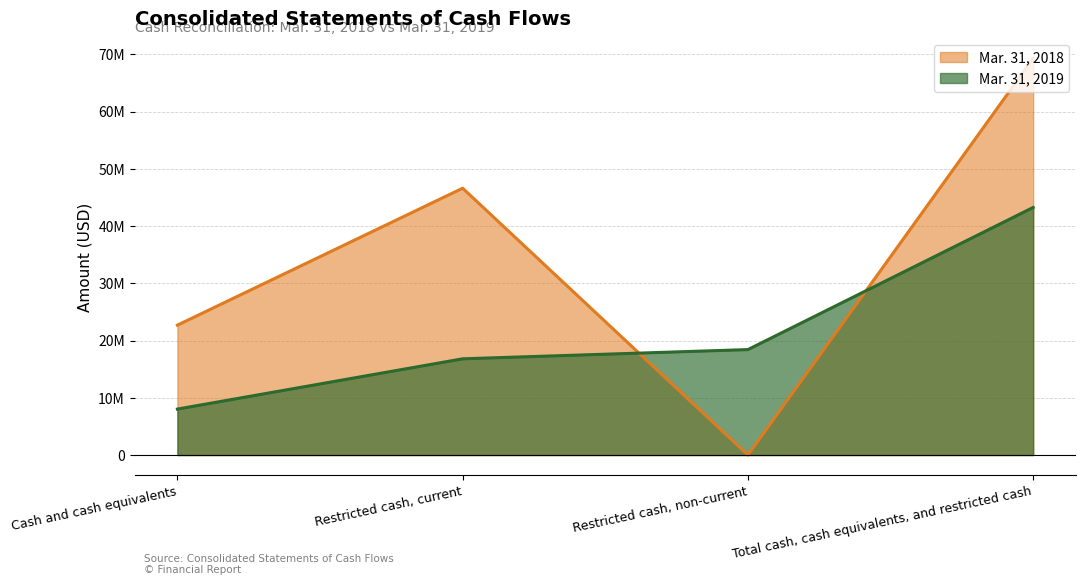

Where is Mar. 31, 2018 nearest to the value 34642784?

Cash and cash equivalents